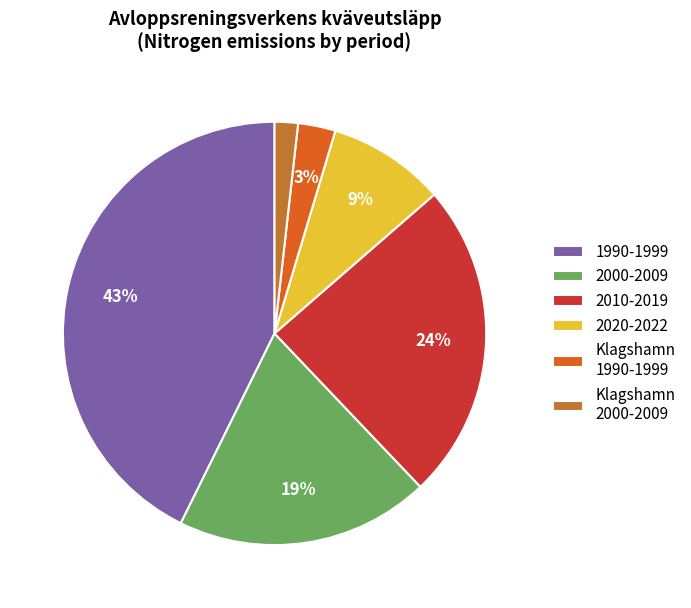

Count the number of slices in the pie.

6